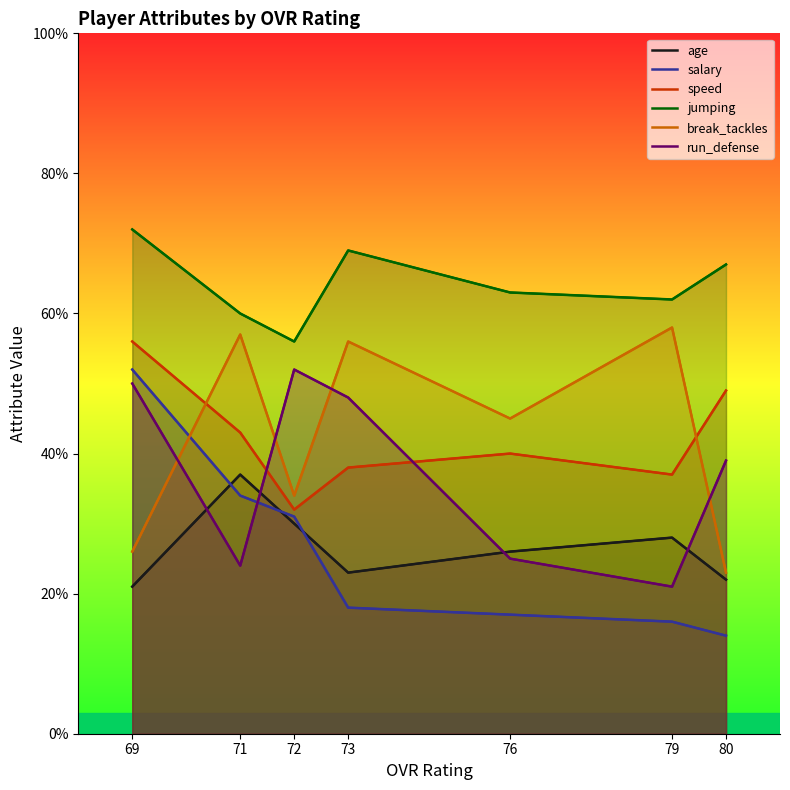

True or false: age has more than 1 points higher than both neighbors.

True